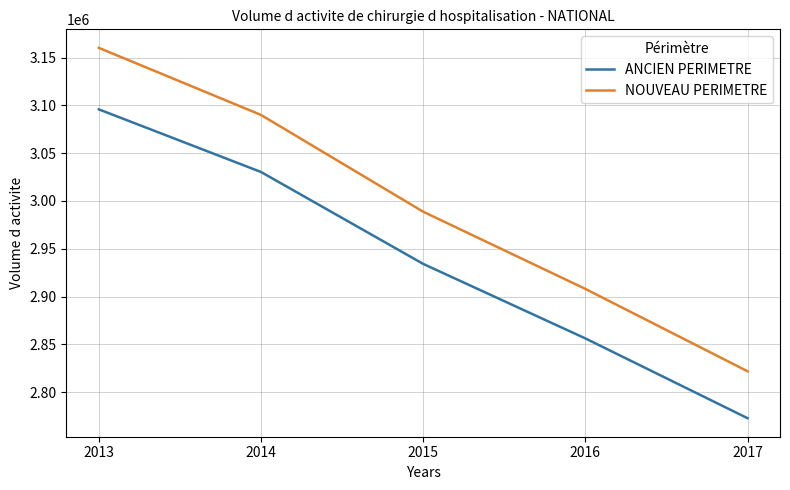

Which series changed the most between 2015 and 2016?

NOUVEAU PERIMETRE